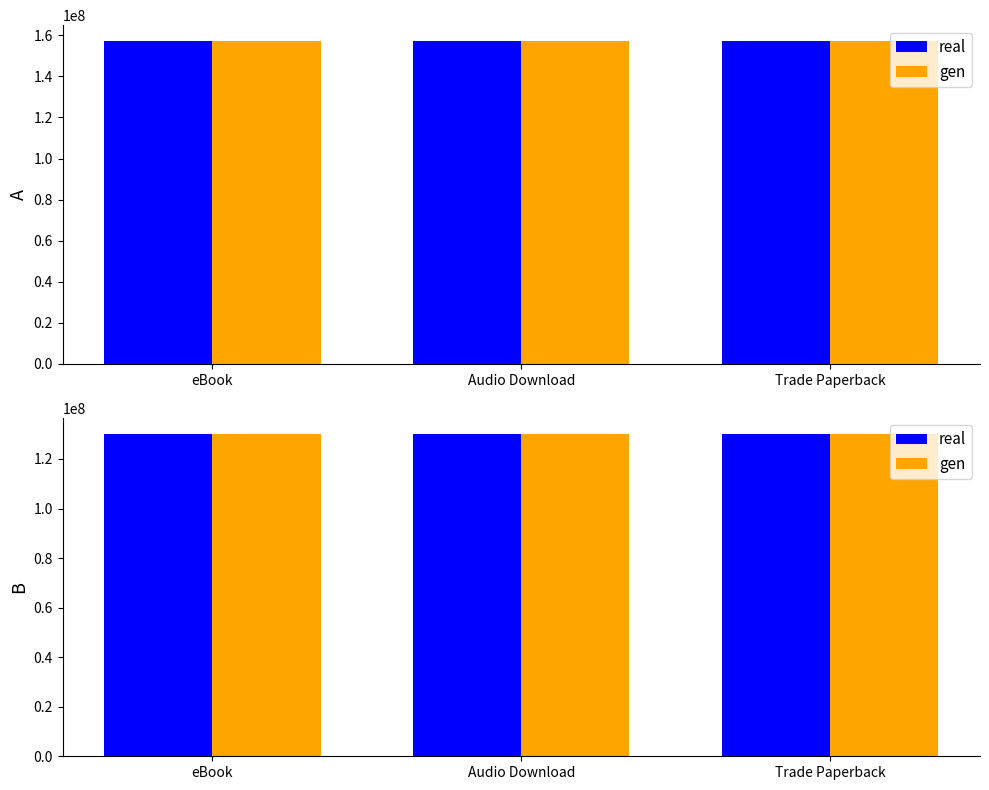

True or false: Thirty Names of Night has a value of 41885336 at Audio Download.

False